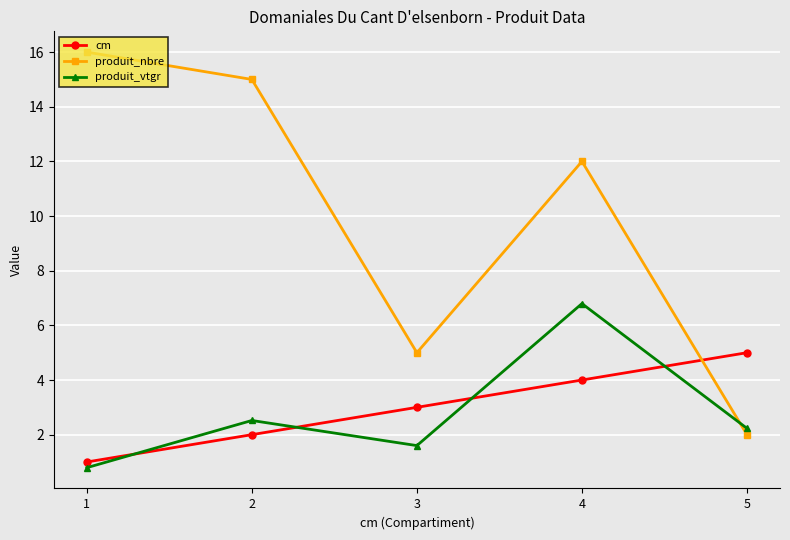

List the labels in order of produit_nbre value, smallest first.

5, 3, 4, 2, 1